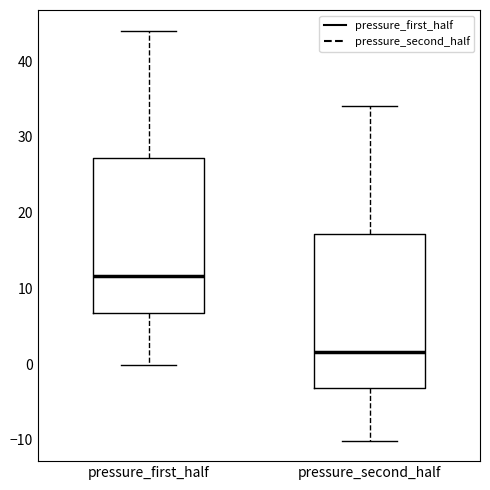

Reading left to right, transcribe this box plot: for each box, give where its median line is, the range the box spans, and where its two whiskers end, as read against the y-axis. The values are not printed on the chart, so give them approximately, as read against the axis.

pressure_first_half: median 12, box 7 to 27, whiskers 0 to 44
pressure_second_half: median 2, box -3 to 17, whiskers -10 to 34